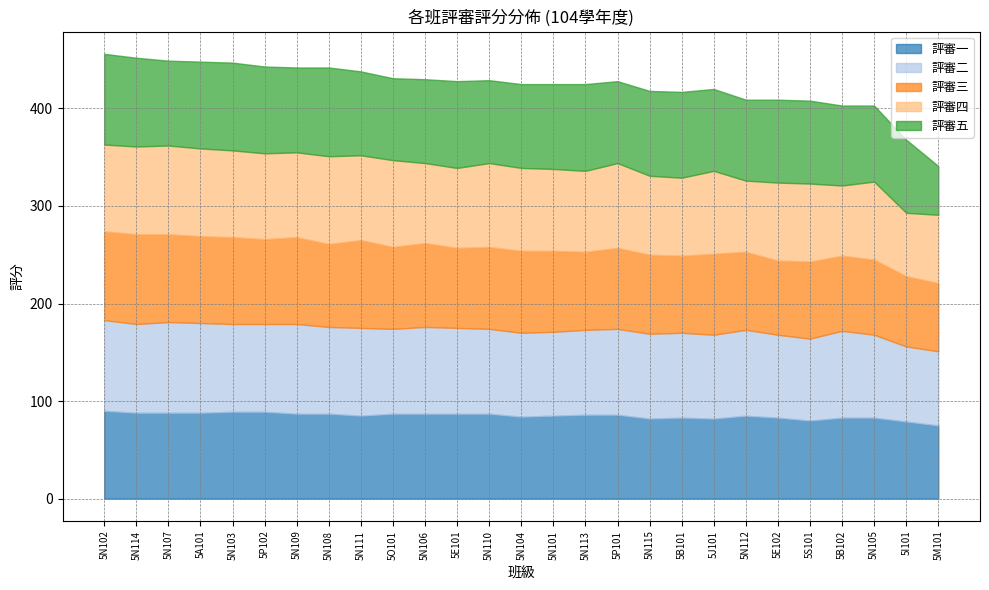

After their last crossing, which series has the higher values: 評審二 or 評審三?

評審二